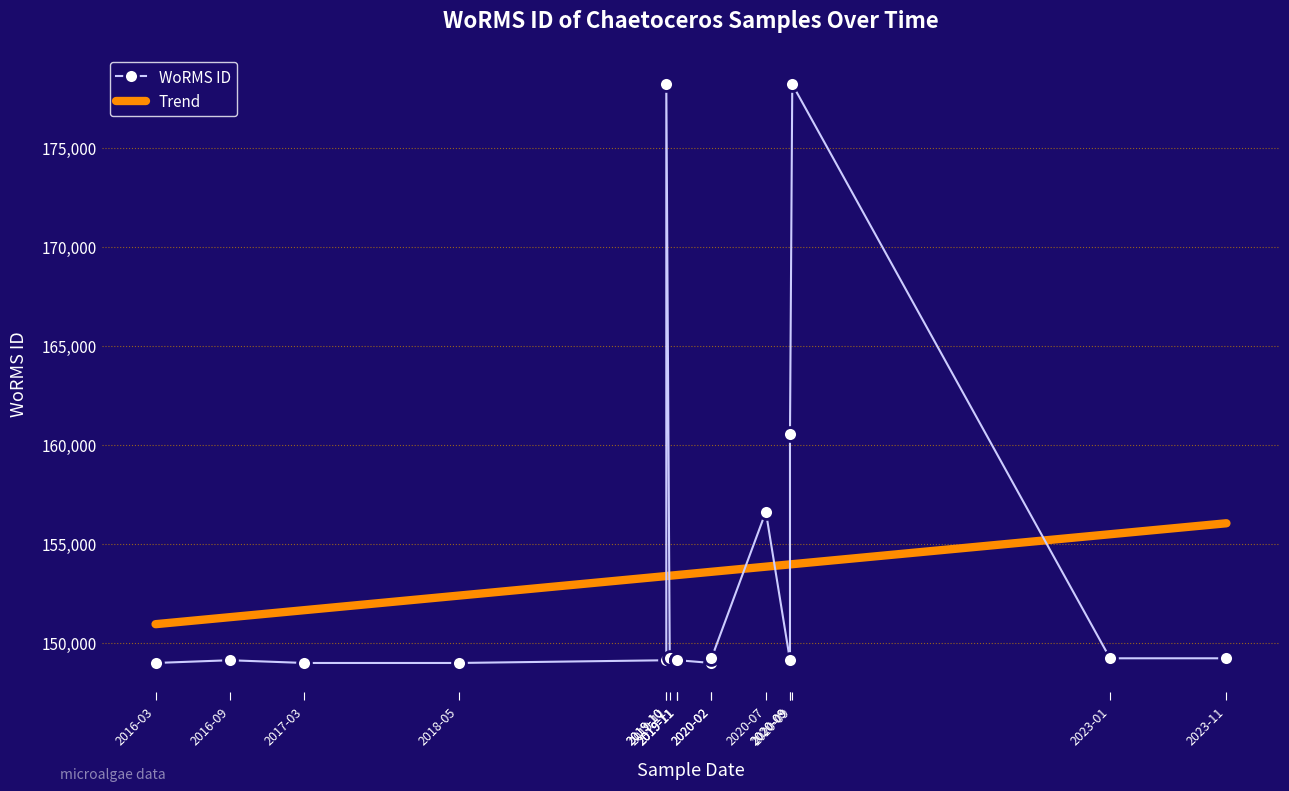

Which series has the largest total across all categories?

Trend